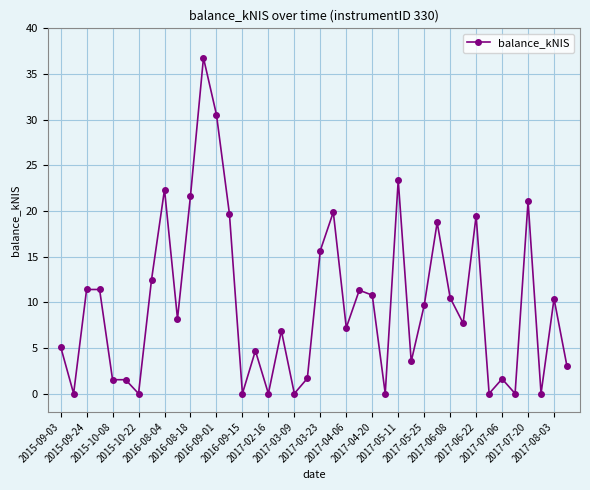

What is the value of the 35th point from the left?

1.6